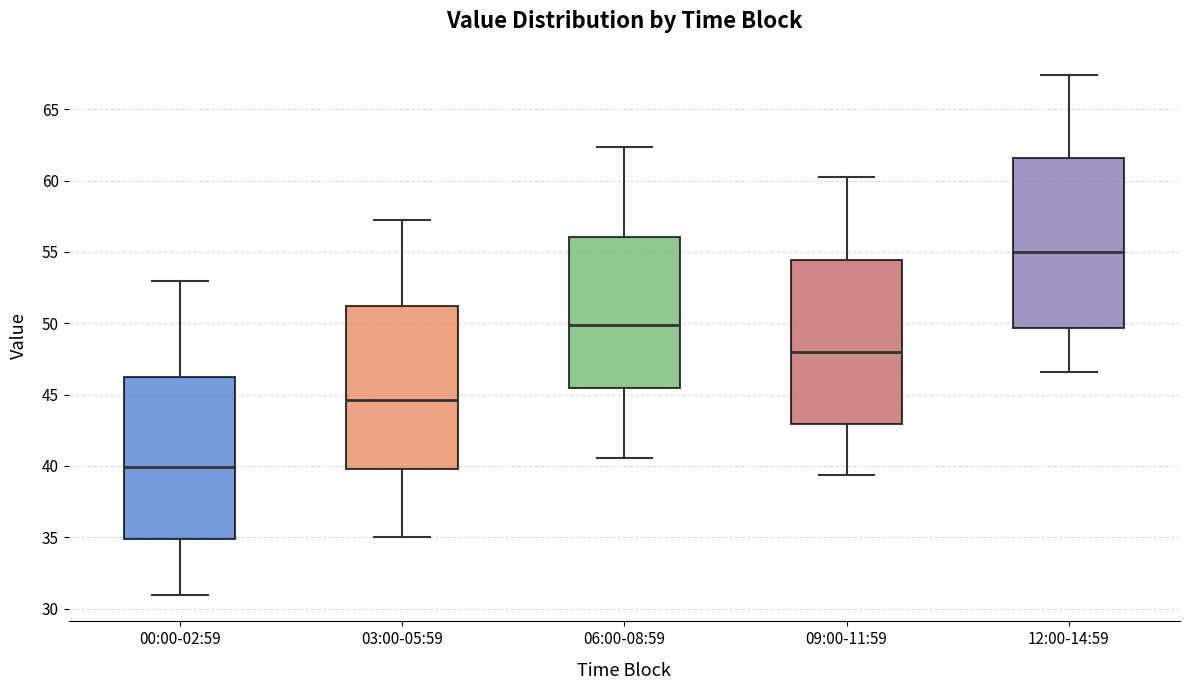

Reading left to right, read every box against the y-axis: the position of its median line, the range the box covers, and the ends of its whiskers. The values are not printed on the chart, so give them approximately, as read against the axis.

00:00-02:59: median 40.0, box 35.0 to 46.5, whiskers 31.0 to 53.0
03:00-05:59: median 44.5, box 40.0 to 51.0, whiskers 35.0 to 57.5
06:00-08:59: median 50.0, box 45.5 to 56.0, whiskers 40.5 to 62.5
09:00-11:59: median 48.0, box 43.0 to 54.5, whiskers 39.5 to 60.5
12:00-14:59: median 55.0, box 49.5 to 61.5, whiskers 46.5 to 67.5